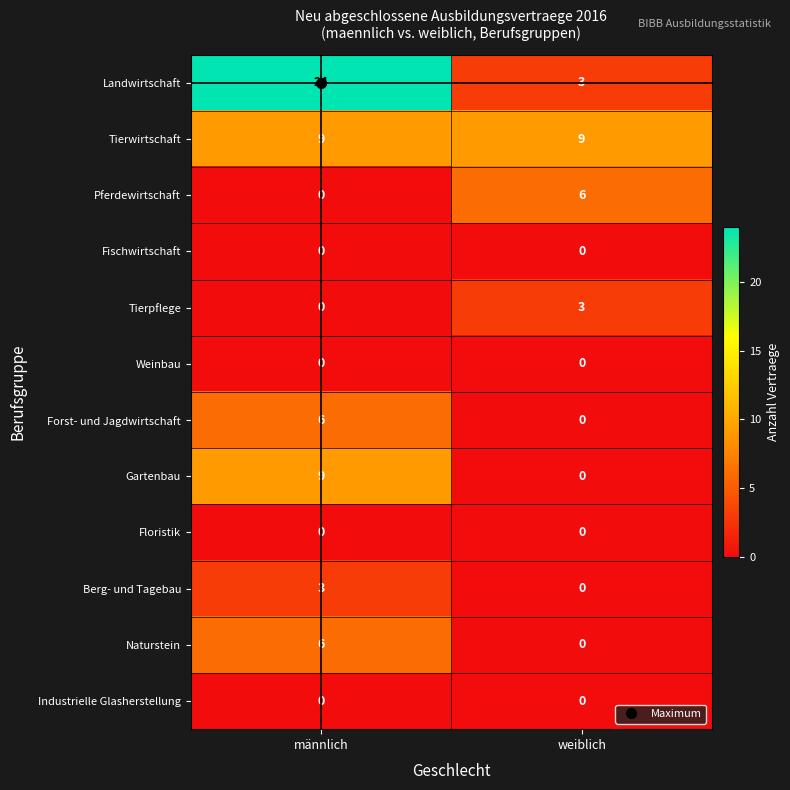

Which series has the widest spread of values?

Landwirtschaft